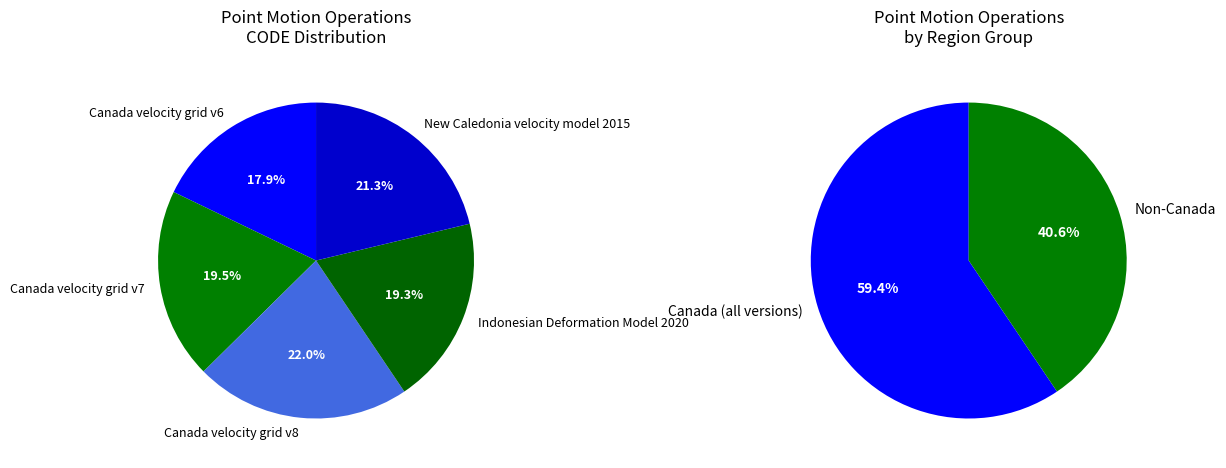

Combined, do New Caledonia velocity model 2015 and Indonesian Deformation Model 2020 account for over 50%?

No